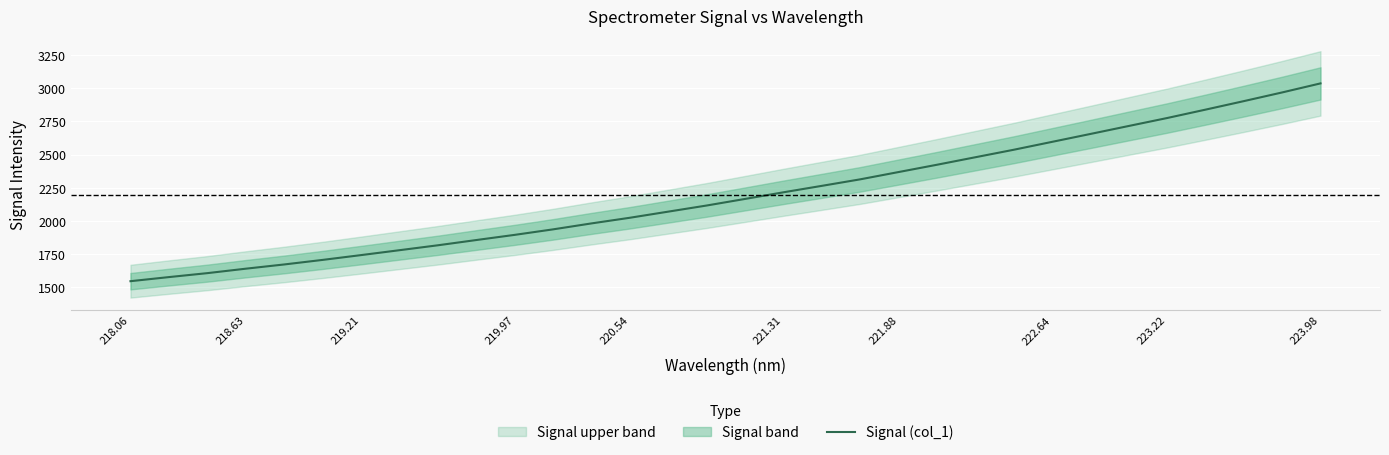

How many lines are shown in the chart?

1